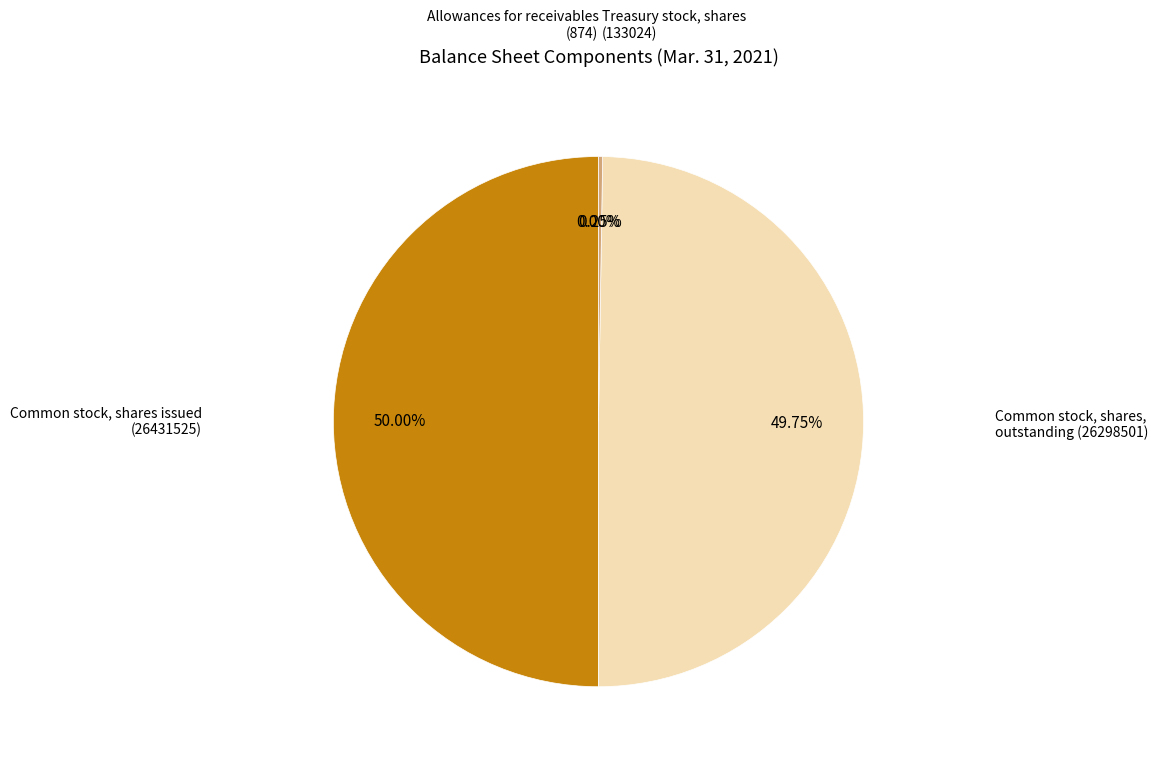

What is the ratio of the value at Common stock, shares issued (26431525) to the value at Common stock, shares, outstanding (26298501)?

1.0